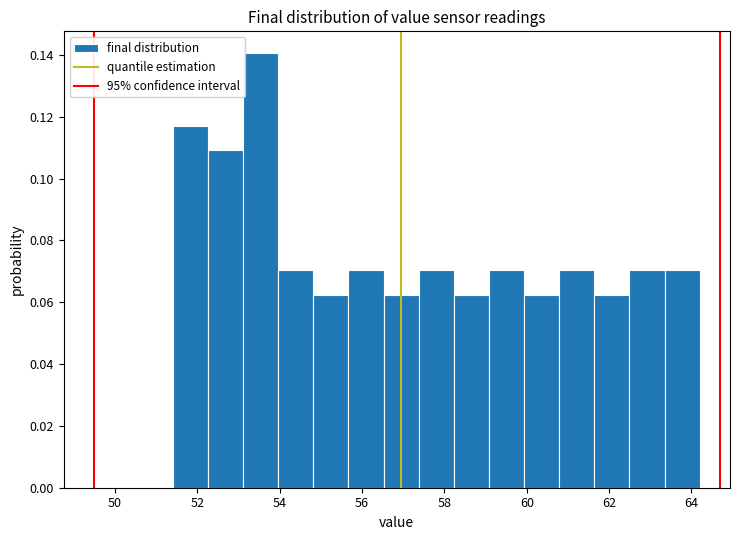

Reading left to right, list every bar in this chart as the range it spans on the x-axis followed by its height. Neither the bar edges nor the heights are printed on the chart, so give them approximately, as read against the axes.

51.4 to 52.2: 0.118
52.2 to 53.2: 0.110
53.2 to 54.0: 0.140
54.0 to 54.8: 0.070
54.8 to 55.6: 0.062
55.6 to 56.6: 0.070
56.6 to 57.4: 0.062
57.4 to 58.2: 0.070
58.2 to 59.0: 0.062
59.0 to 60.0: 0.070
60.0 to 60.8: 0.062
60.8 to 61.6: 0.070
61.6 to 62.4: 0.062
62.4 to 63.4: 0.070
63.4 to 64.2: 0.070